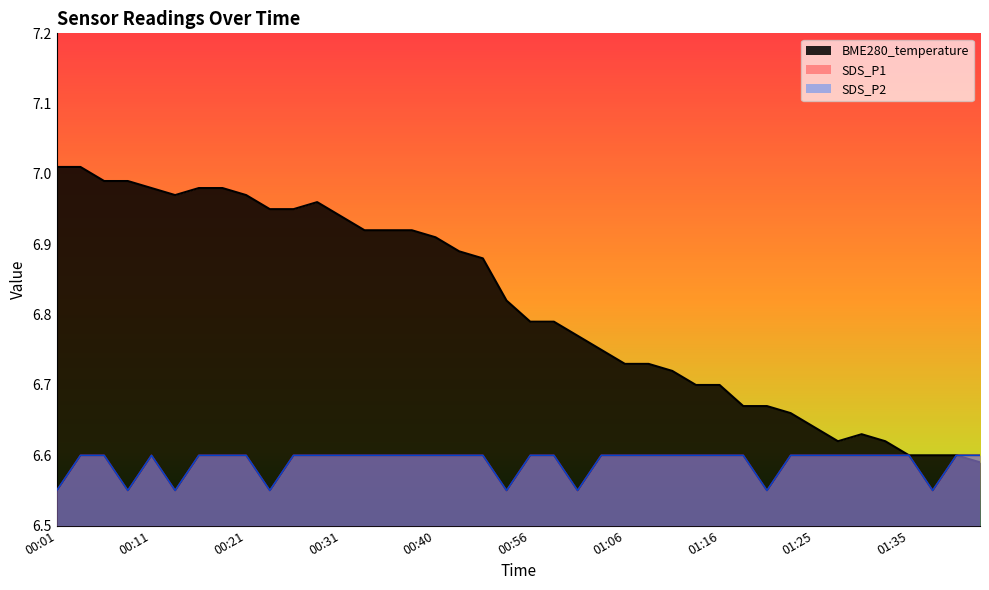

Rank the categories by SDS_P2 value from lowest to highest.

00:01, 00:08, 00:13, 00:23, 00:53, 01:01, 01:21, 01:38, 00:03, 00:06, 00:11, 00:16, 00:18, 00:21, 00:26, 00:28, 00:31, 00:33, 00:35, 00:38, 00:40, 00:43, 00:45, 00:56, 00:58, 01:03, 01:06, 01:08, 01:11, 01:13, 01:16, 01:18, 01:23, 01:25, 01:28, 01:30, 01:33, 01:35, 01:40, 01:43